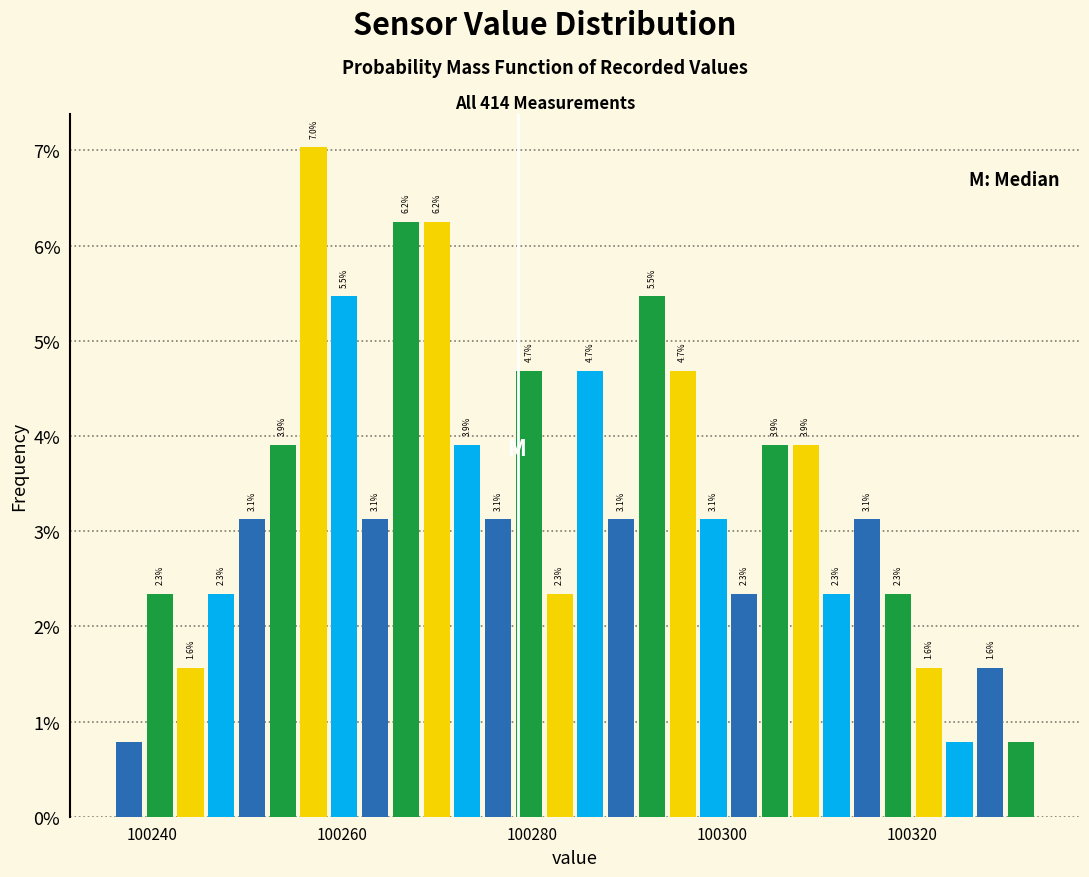

Around what value on the x-axis is the tallest bar? Give the approximate position of its centre, as read against the axis.

100256